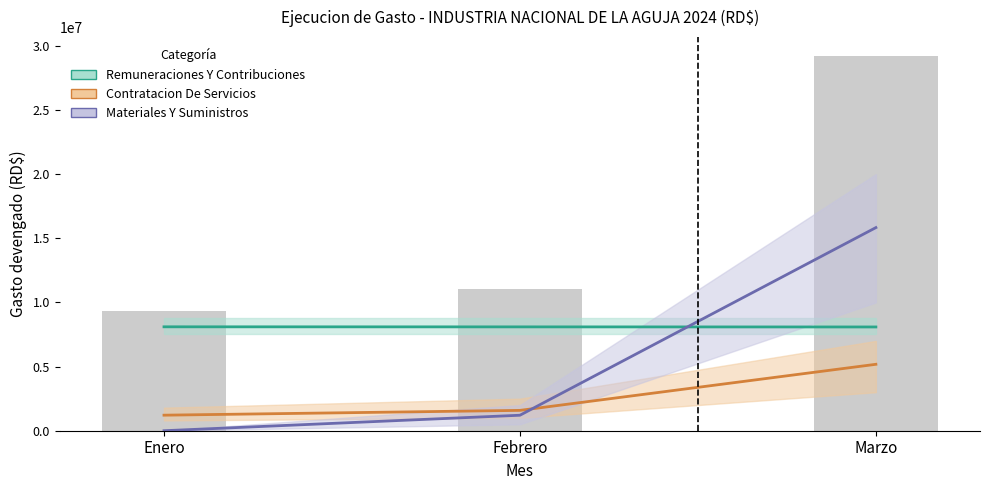

Rank the series at Febrero from lowest to highest value.

MATERIALES Y SUMINISTROS, CONTRATACION DE SERVICIOS, REMUNERACIONES Y CONTRIBUCIONES